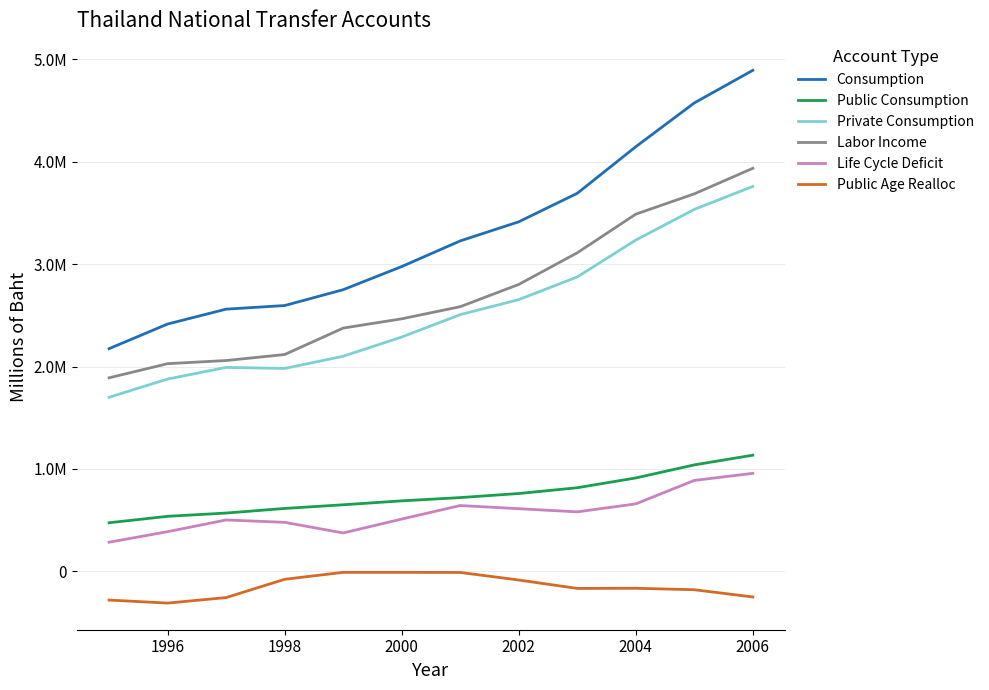

At which category is the sum across all series the highest?

2006